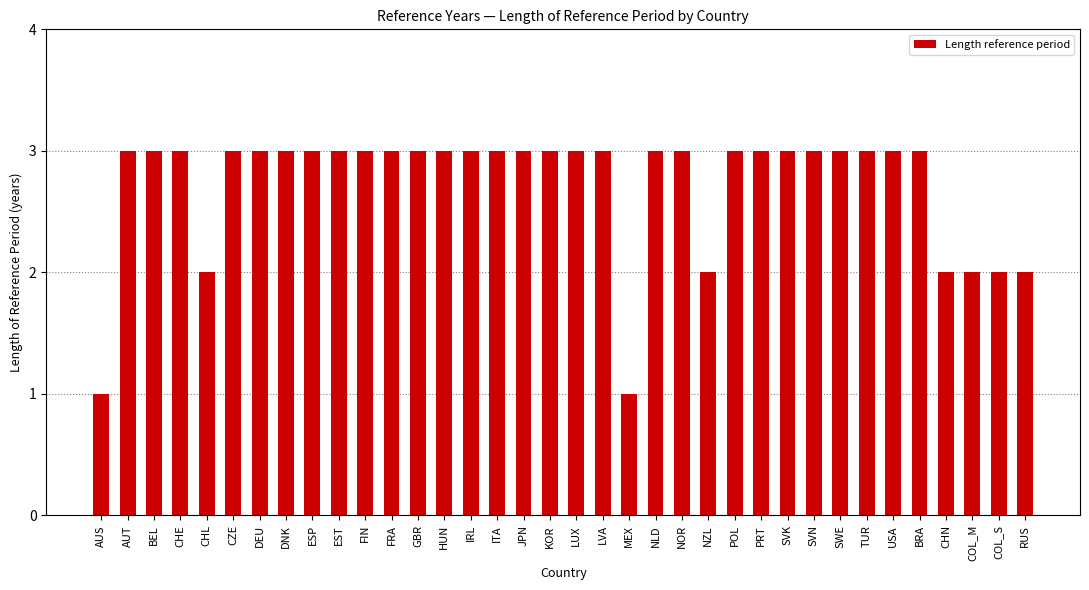

What is the change in value from NZL to USA?

+1